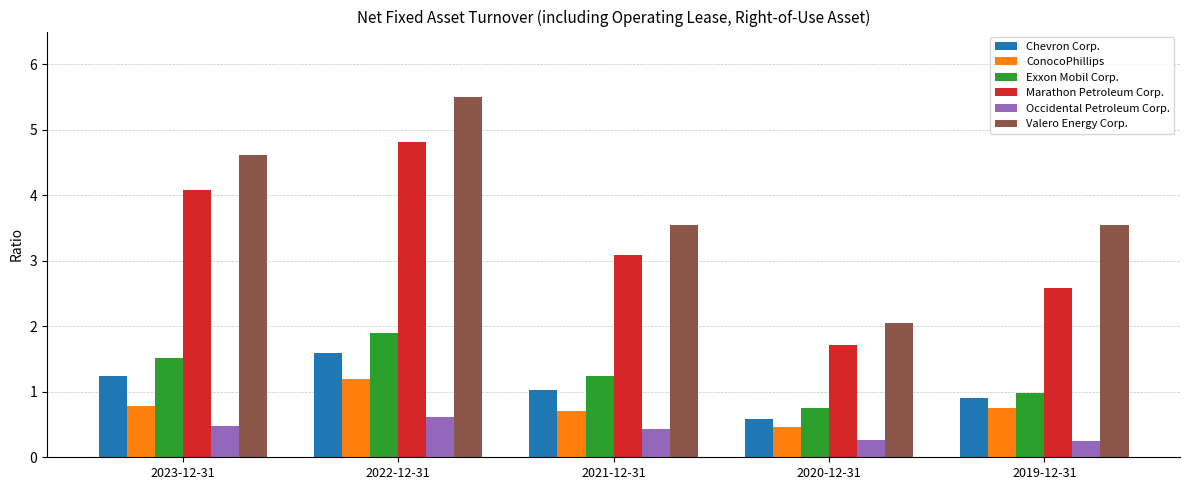

What is the sum of all Exxon Mobil Corp. values?

6.4